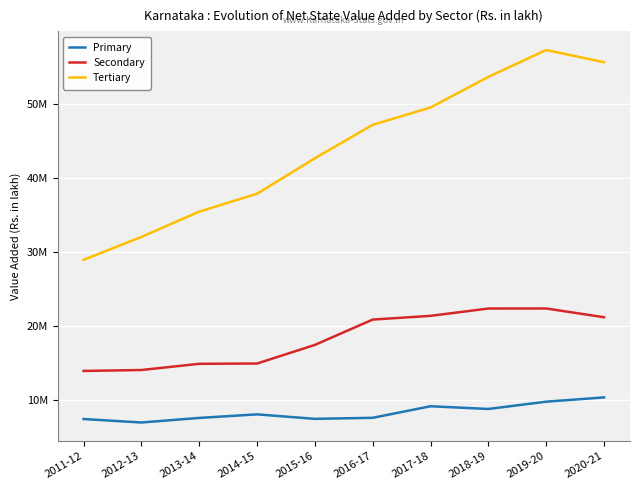

What are all the series names shown in the legend?

Primary, Secondary, Tertiary